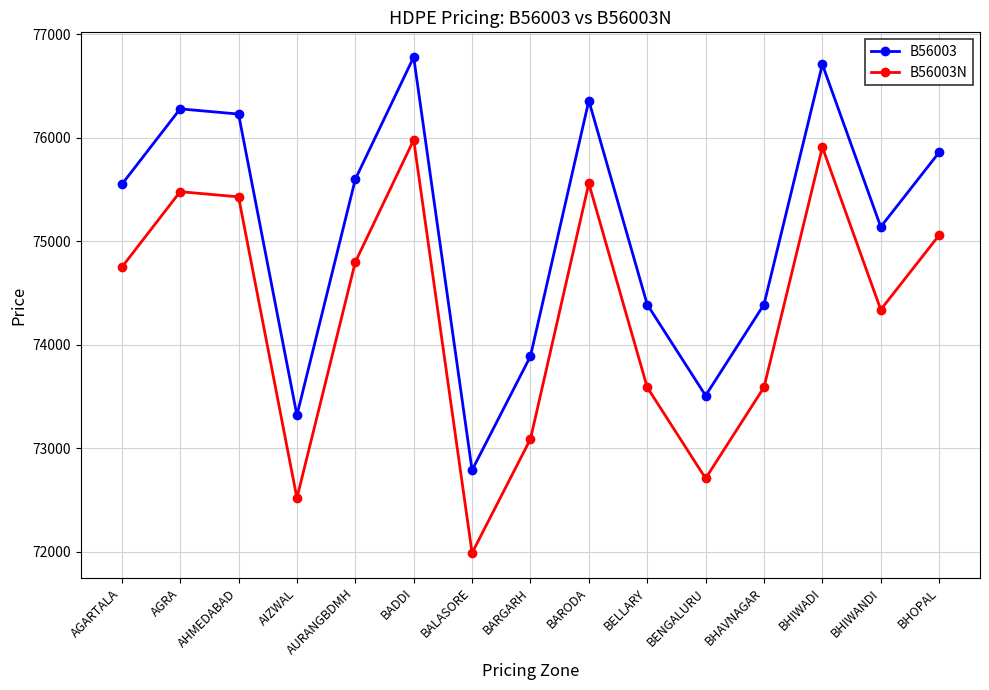

True or false: B56003N and B56003 intersect in this chart.

False